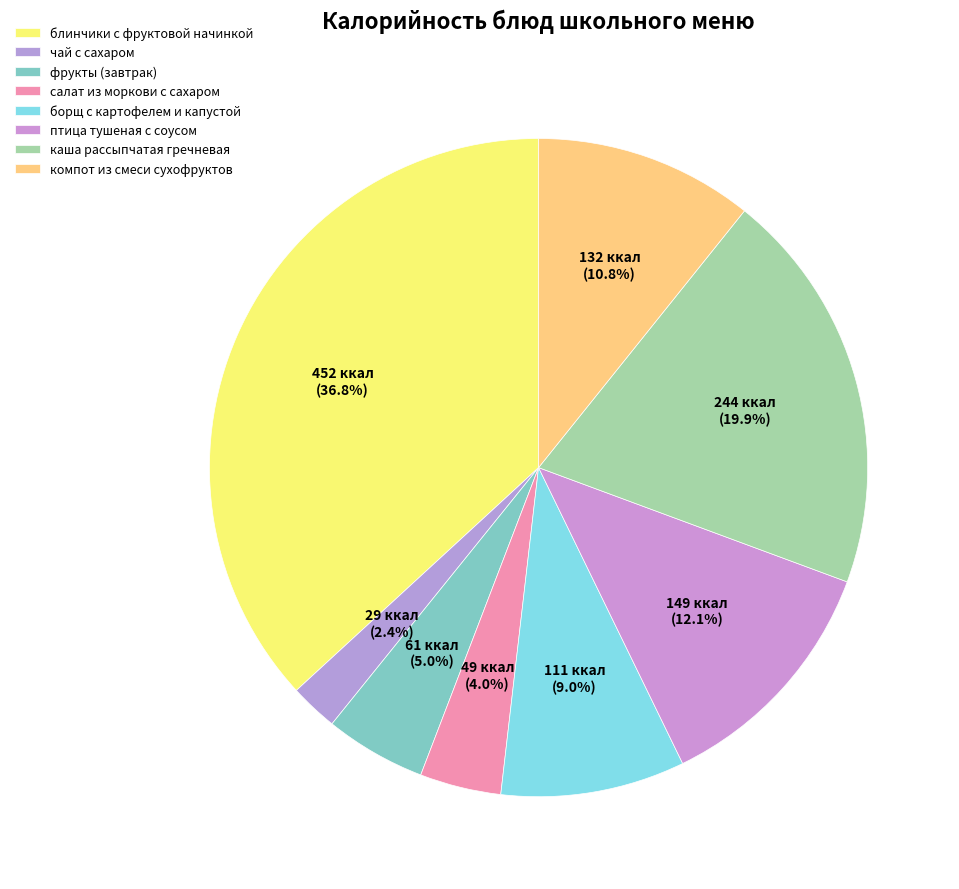

How many slices are in this pie chart?

8